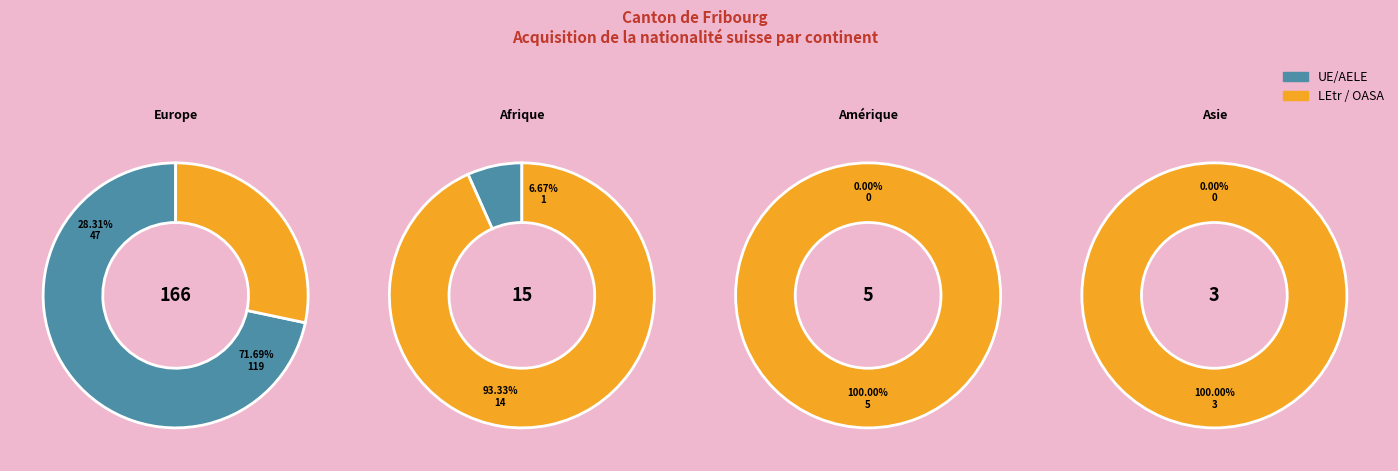

Do Afrique and Europe together represent more than half of the pie?

Yes